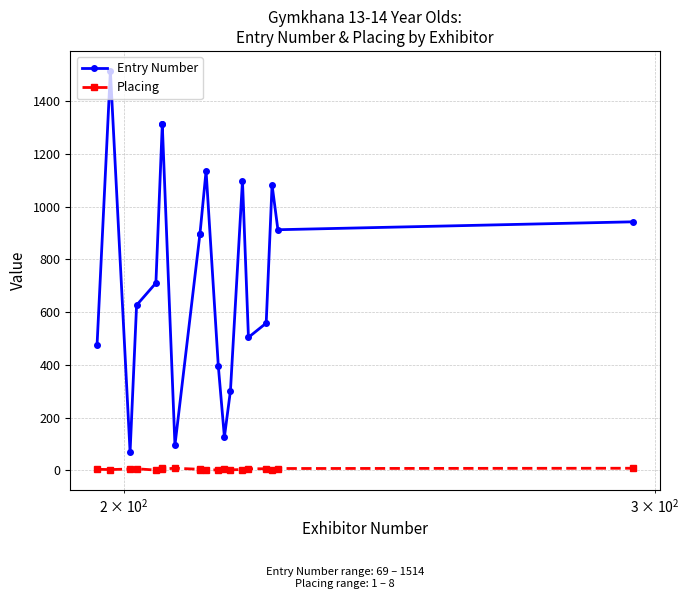

True or false: Entry Number has more than 0 interior local peaks.

True